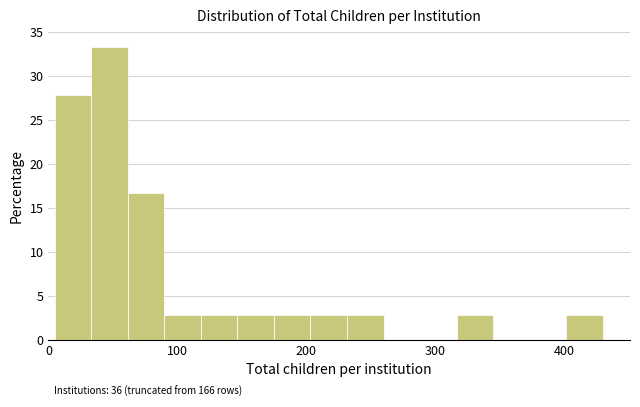

Around what value on the x-axis is the tallest bar? Give the approximate position of its centre, as read against the axis.

50